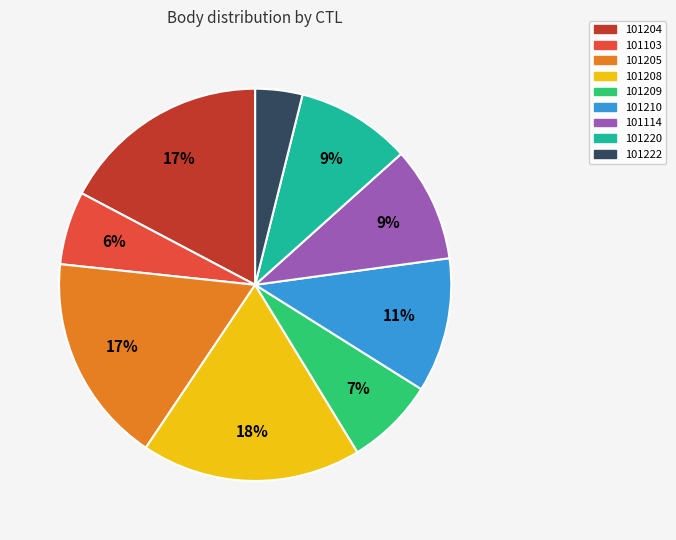

Does 101205 represent more than half of the total?

No